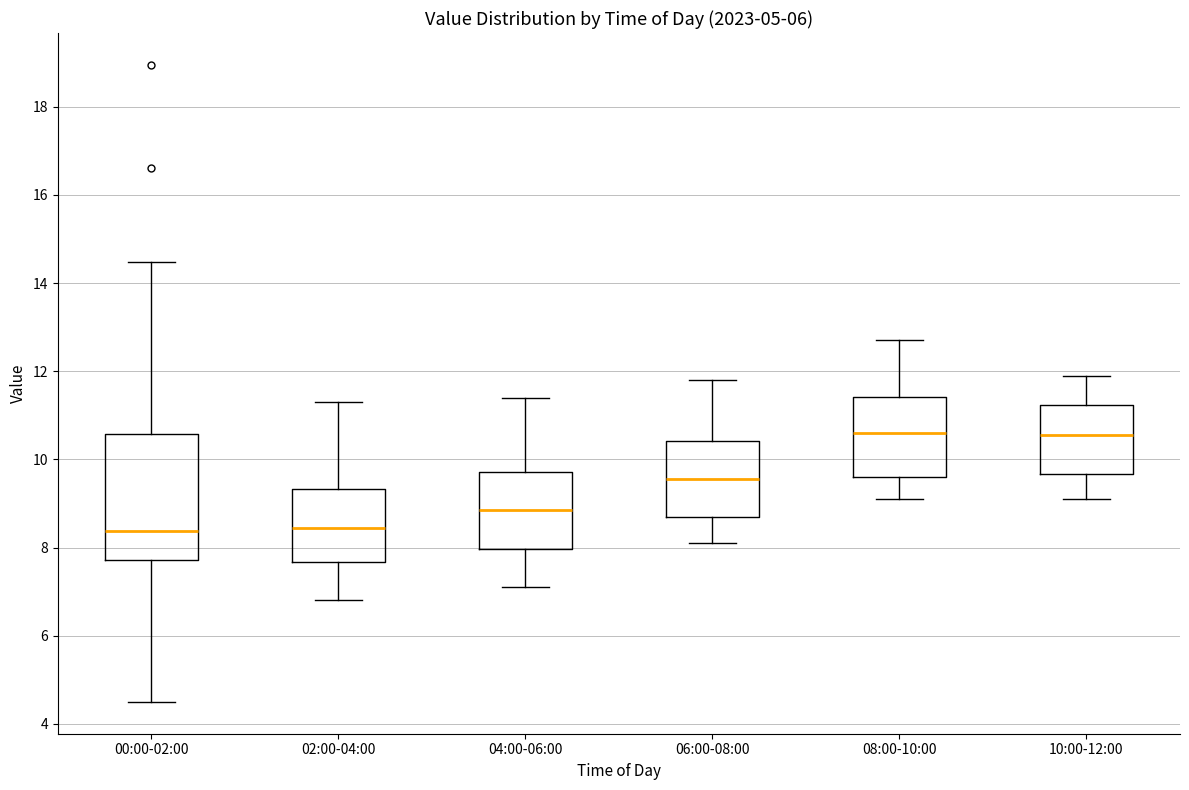

Reading left to right, read every box against the y-axis: the position of its median line, the range the box covers, and the ends of its whiskers. The values are not printed on the chart, so give them approximately, as read against the axis.

00:00-02:00: median 8.4, box 7.8 to 10.6, whiskers 4.6 to 14.4
02:00-04:00: median 8.4, box 7.6 to 9.4, whiskers 6.8 to 11.4
04:00-06:00: median 8.8, box 8.0 to 9.8, whiskers 7.2 to 11.4
06:00-08:00: median 9.6, box 8.8 to 10.4, whiskers 8.2 to 11.8
08:00-10:00: median 10.6, box 9.6 to 11.4, whiskers 9.2 to 12.8
10:00-12:00: median 10.6, box 9.6 to 11.2, whiskers 9.2 to 12.0